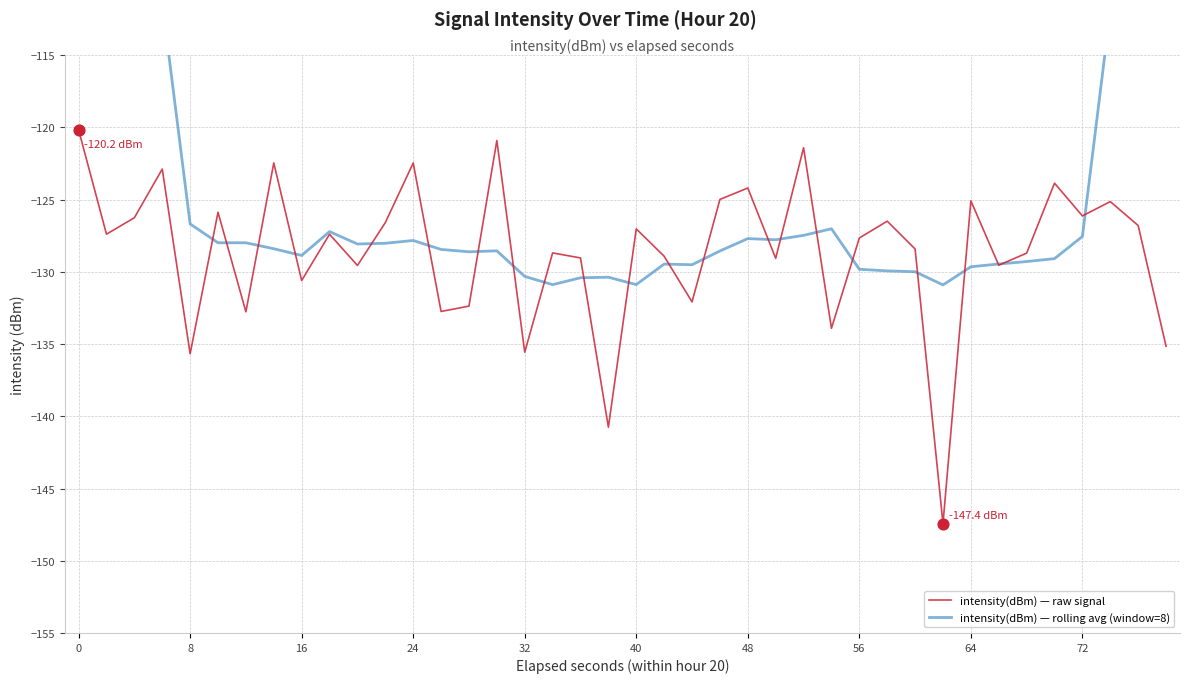

At how many categories does at least one series exceed -110?

5